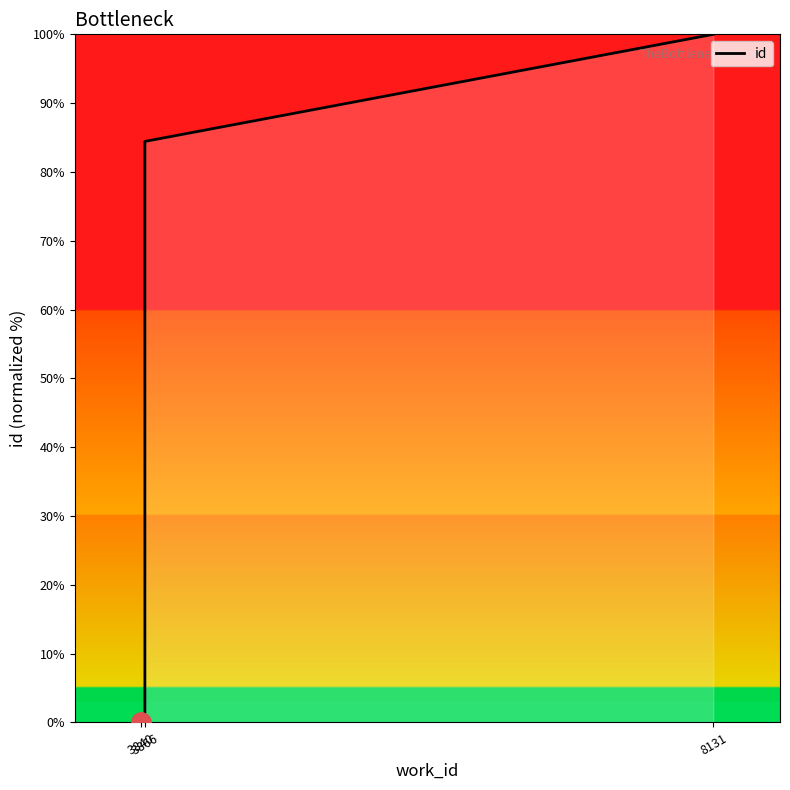

Reading left to right, extract all data points from this chart.

0.0	0.4	0.5	0.6	0.6	0.6	0.9	0.9	84.4	100.0